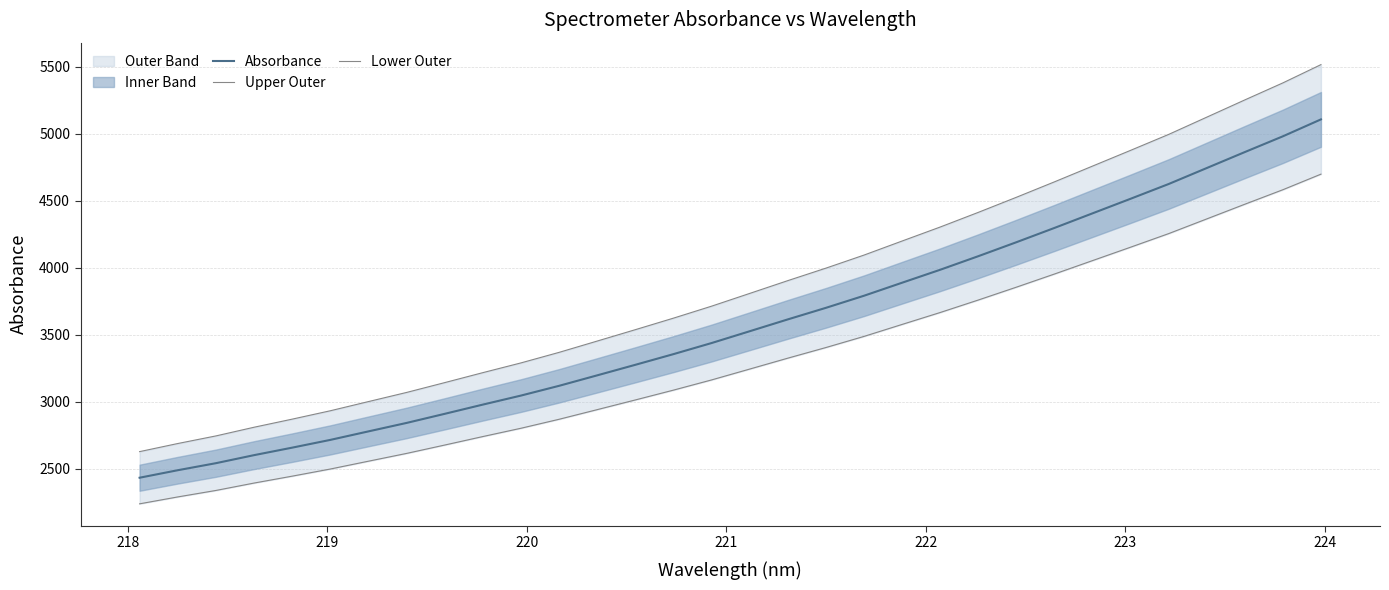

What is the highest value of the Absorbance series?

5108.5